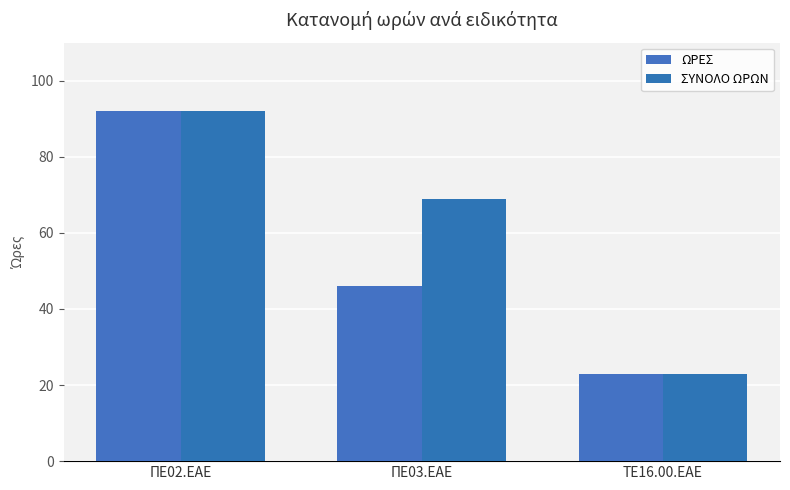

The ΩΡΕΣ series shows 5 at ΤΕ16.00.ΕΑΕ. True or false?

False